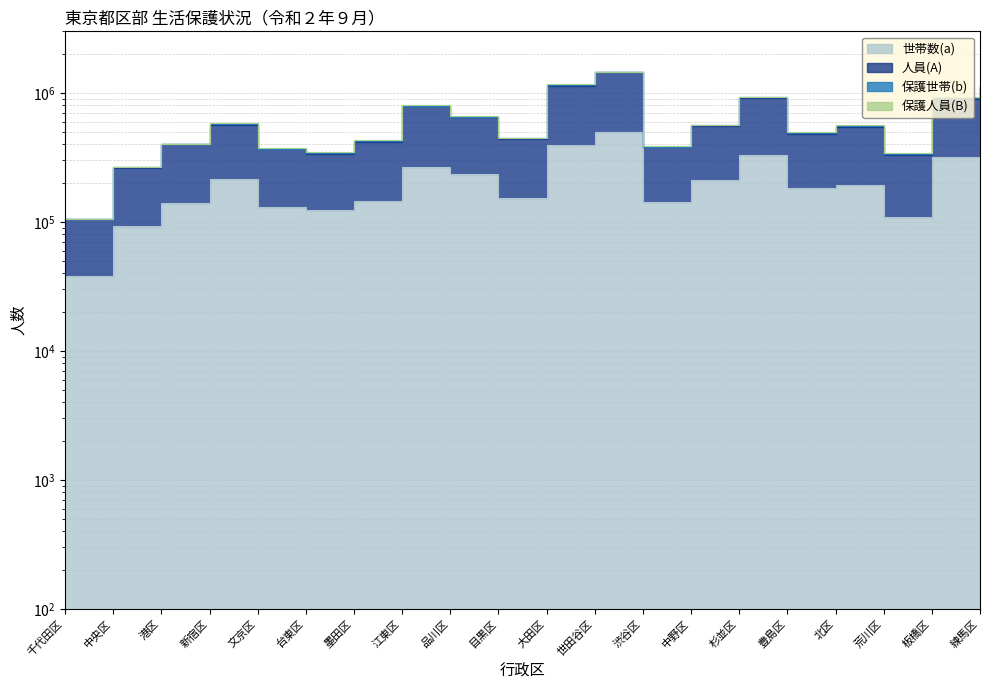

True or false: 世帯数(a) has a value of 455296 at 江東区.

False